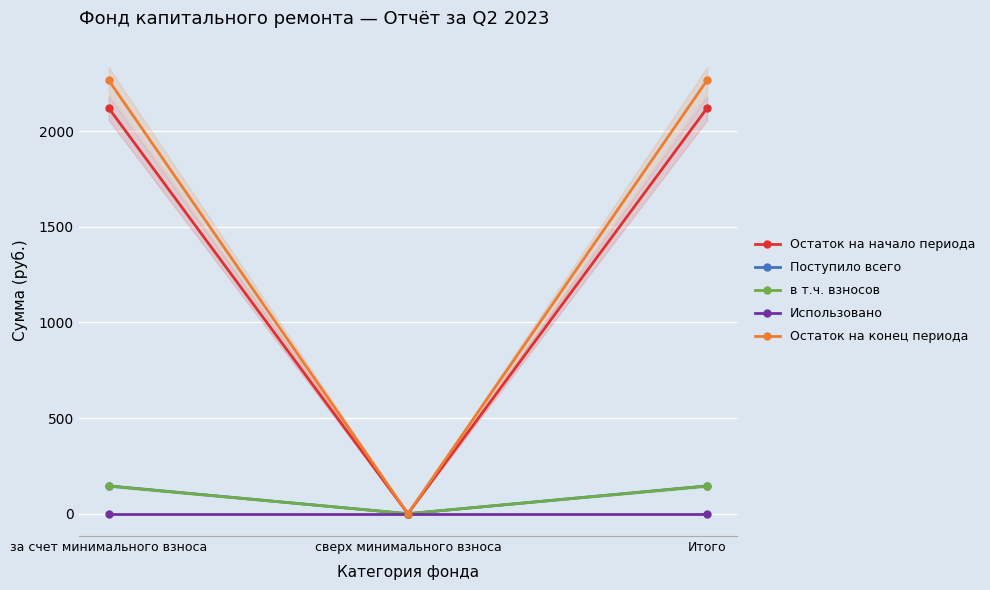

Rank the series at Итого from lowest to highest value.

Использовано, в т.ч. взносов, Поступило всего, Остаток на начало периода, Остаток на конец периода